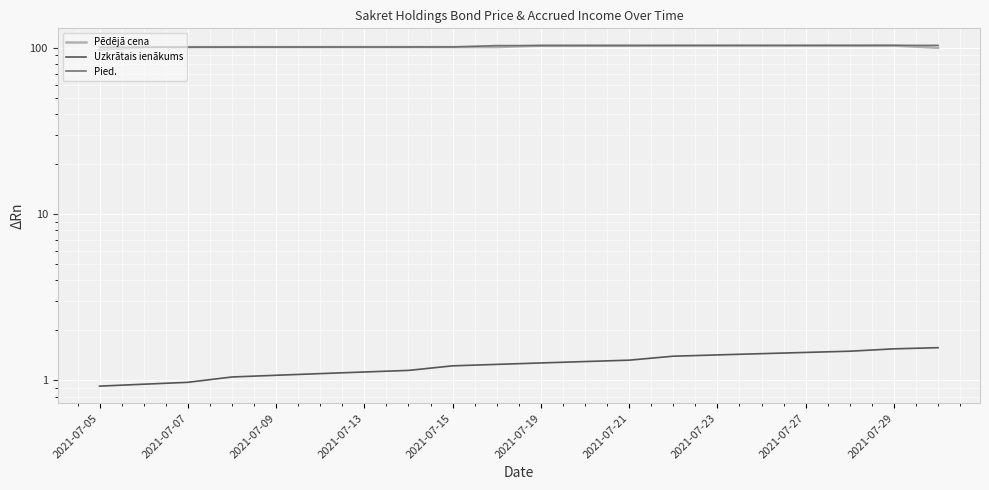

What is the difference between the highest and lowest values at 2021-07-29?

101.9